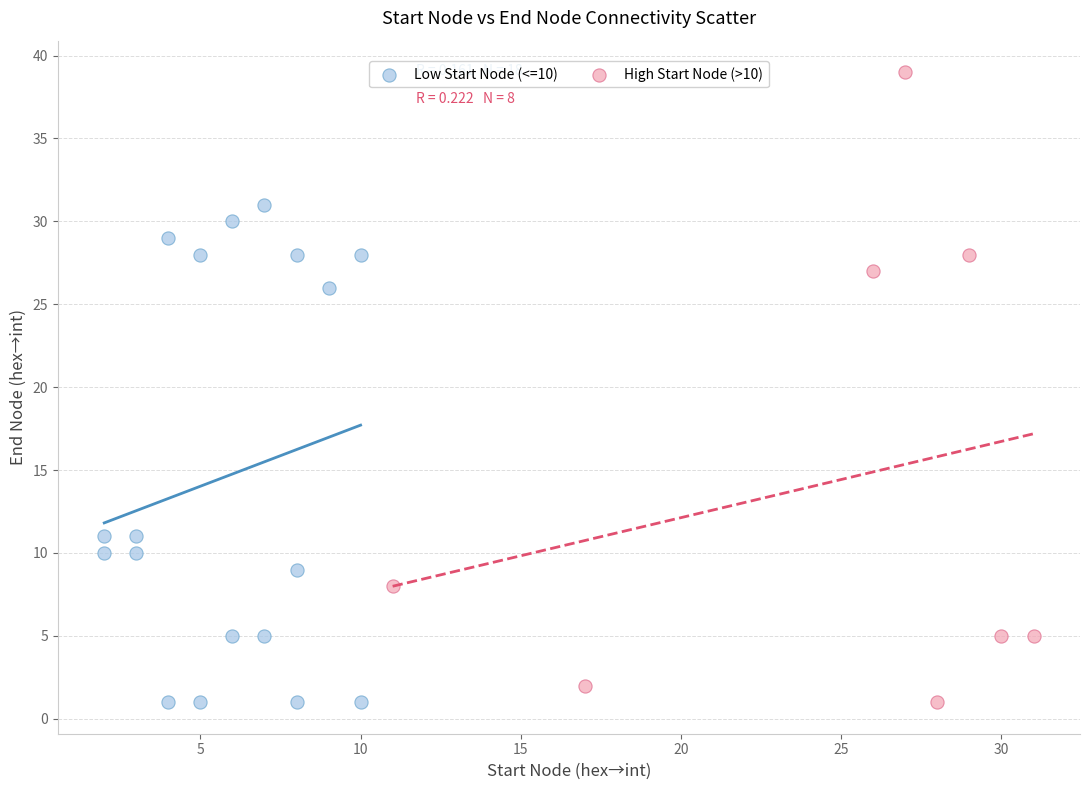

What are all the series names shown in the legend?

Low Start Node (<=10), High Start Node (>10)